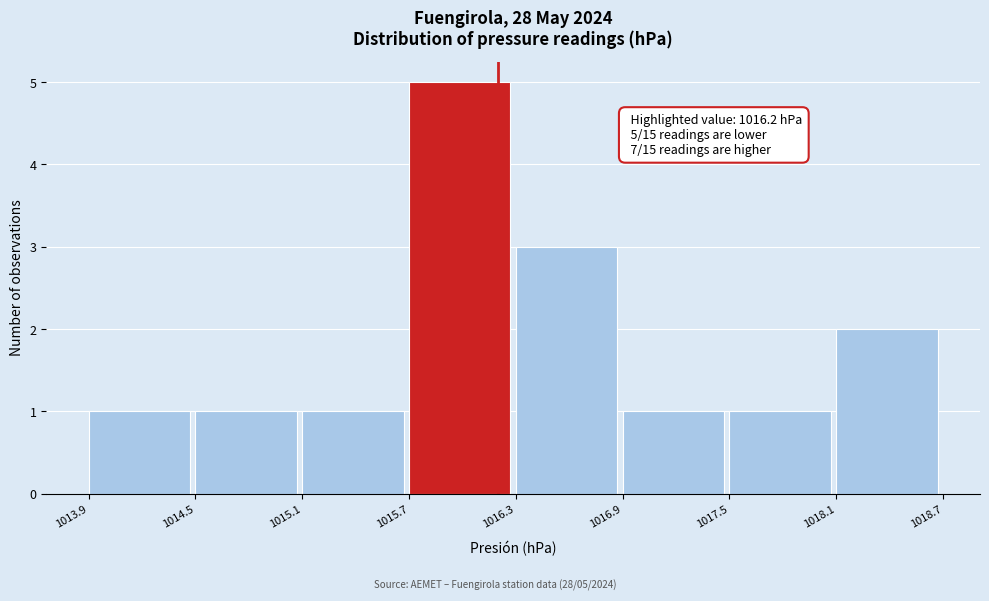

Over which range of the x-axis is the bar tallest?

1015.7 to 1016.3